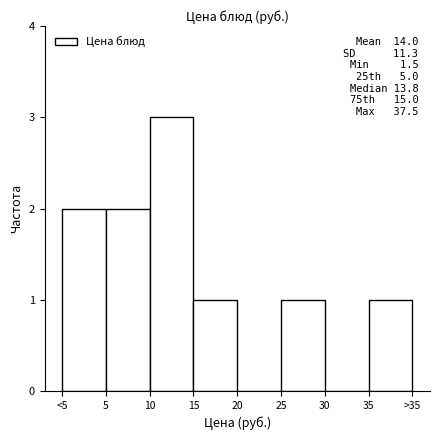

Reading left to right, transcribe all the data shown in this chart.

<5=2	5=2	10=3	15=1	20=0	25=1	30=0	35=1